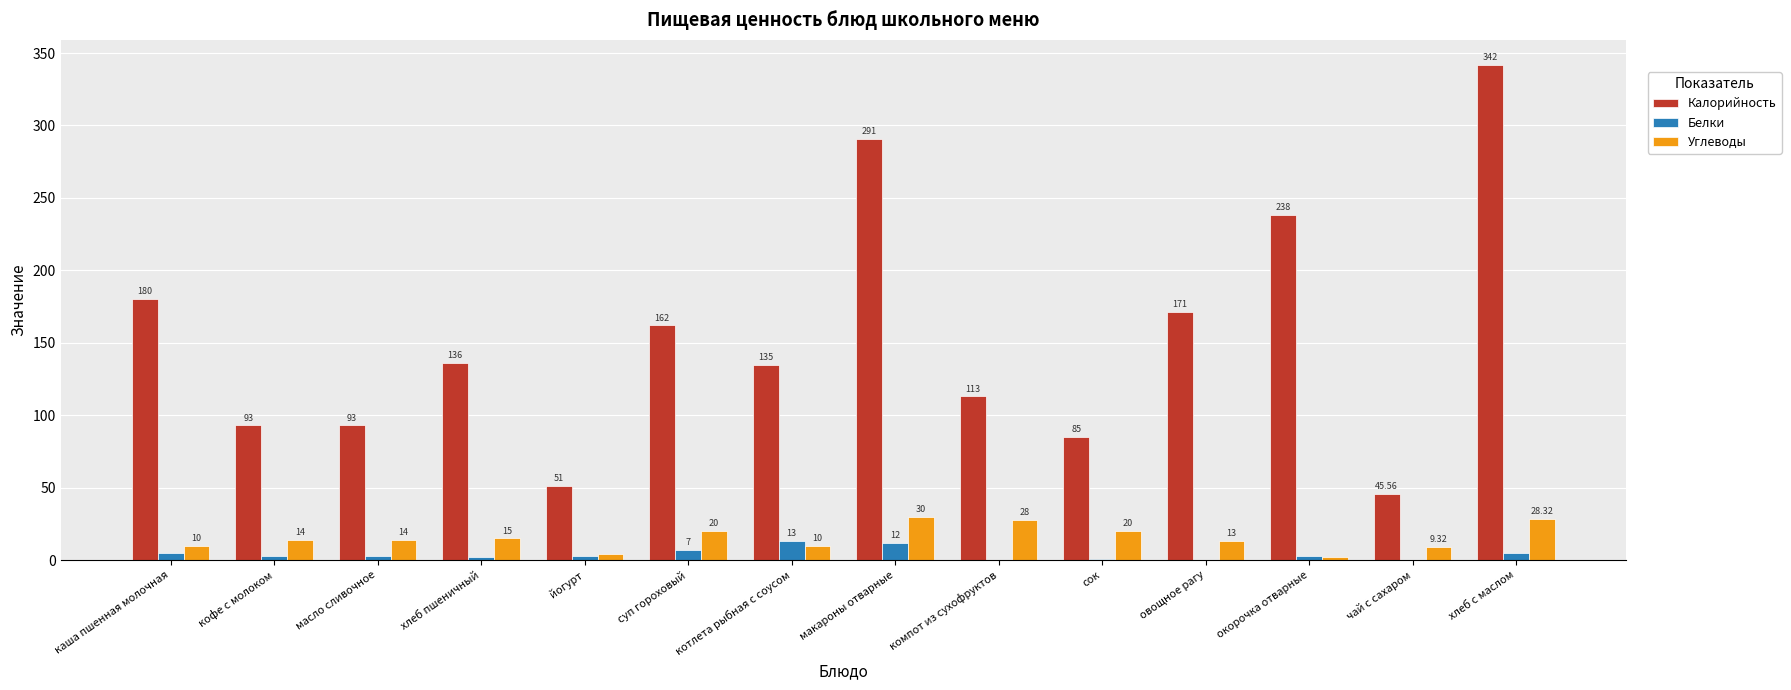

Where is Белки nearest to the value 6?

каша пшенная молочная